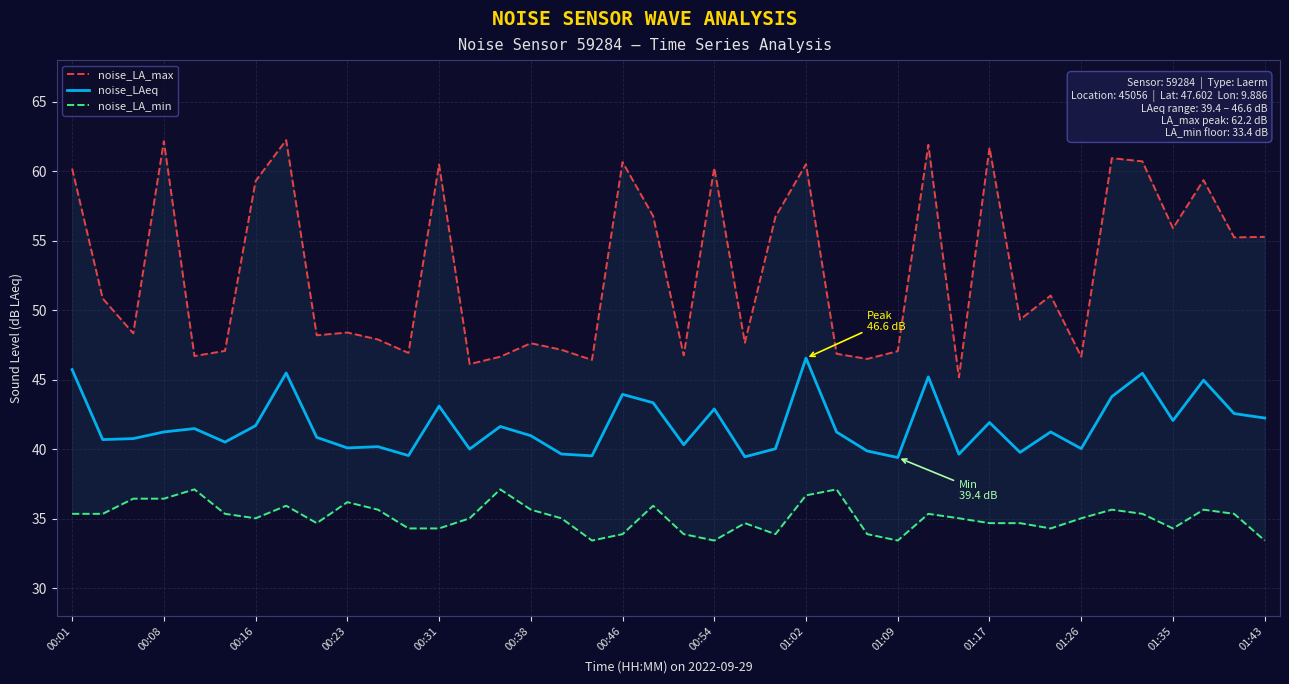

Which category has the lowest value across all series?

17